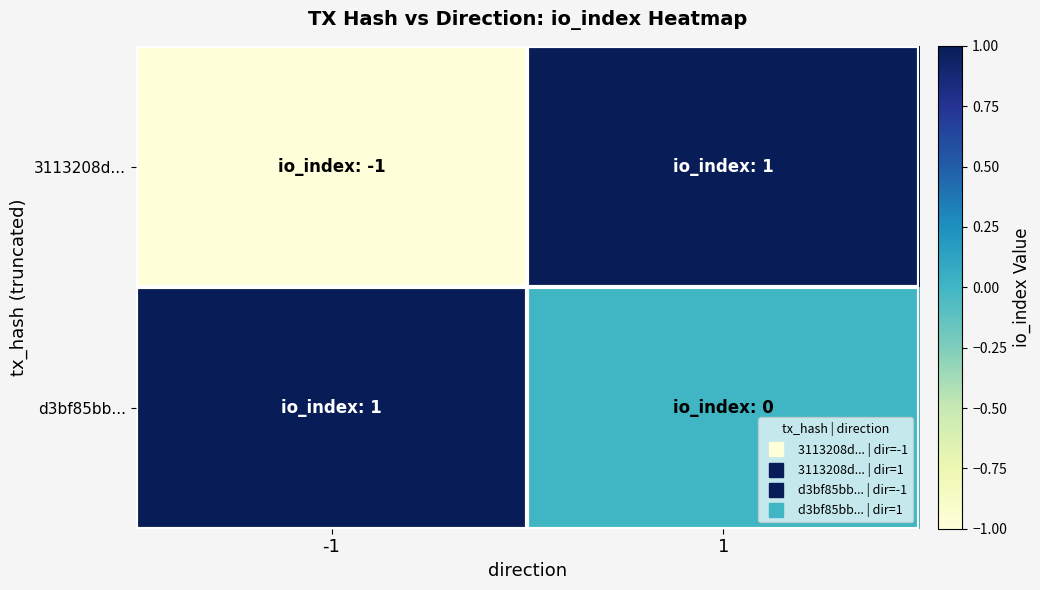

Which has a higher value, -1 or 1?

1